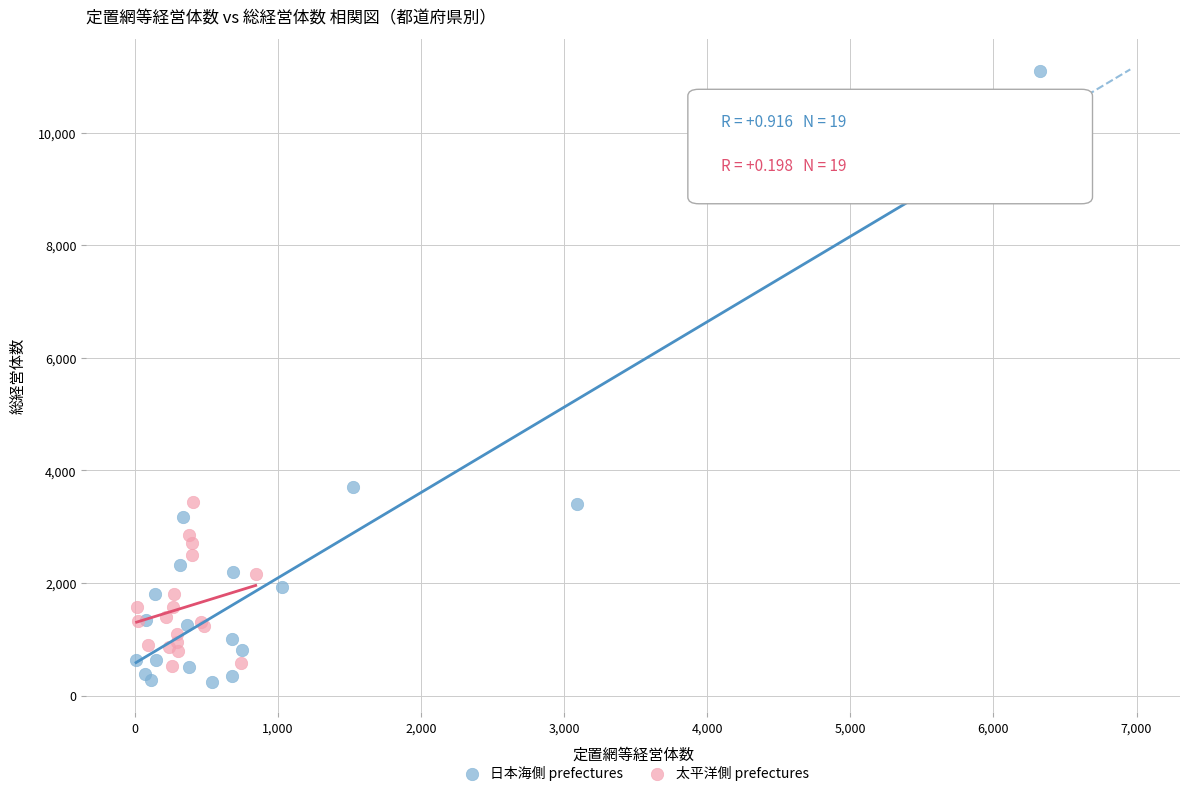

Which series reaches the maximum Y coordinate?

日本海側 prefectures